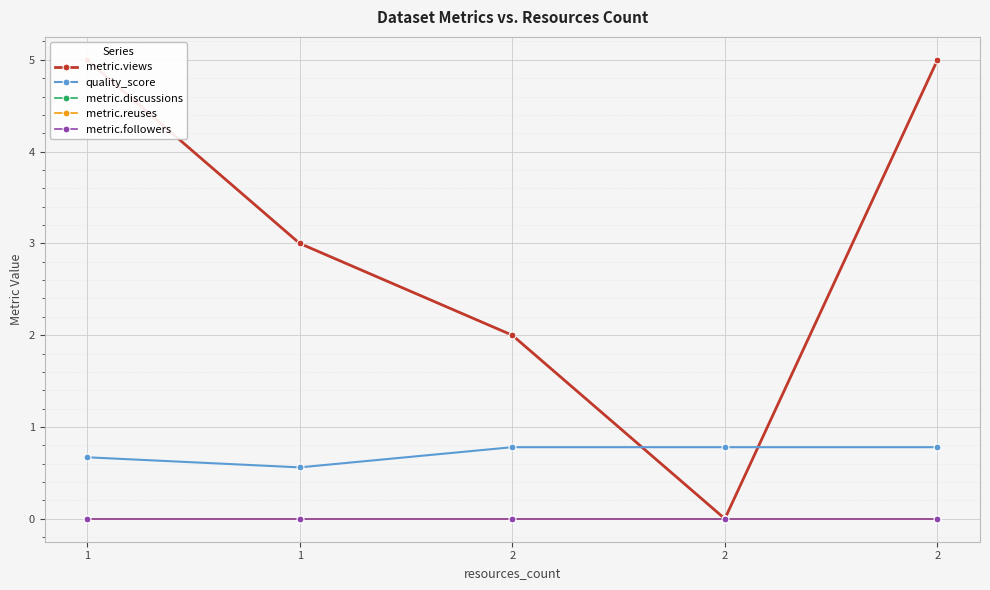

What is the spread (max minus min) of values at 1?

5.0